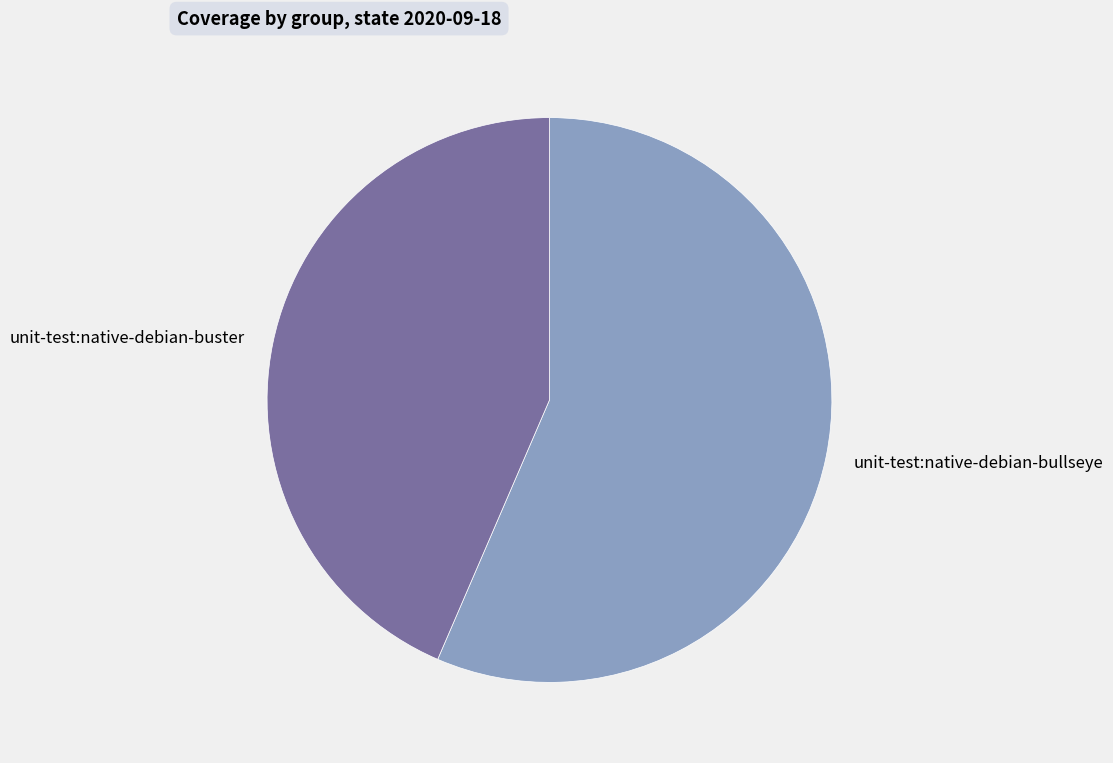

Which slice is the smallest?

unit-test:native-debian-buster